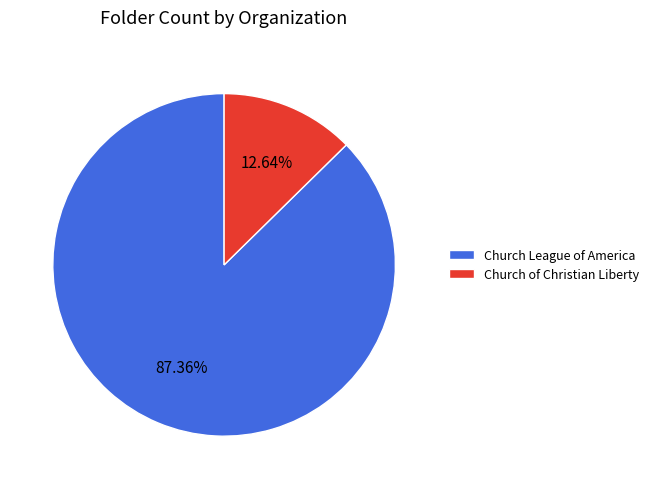

Approximately how many times larger is the value at Church League of America compared to Church of Christian Liberty?

6.9